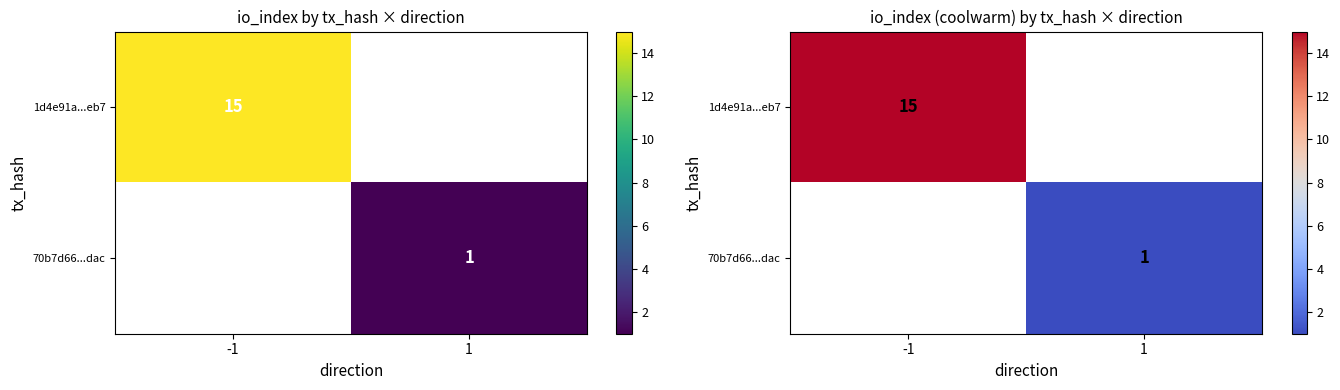

List the labels in order of 1d4e91a...eb7 value, smallest first.

-1, 1